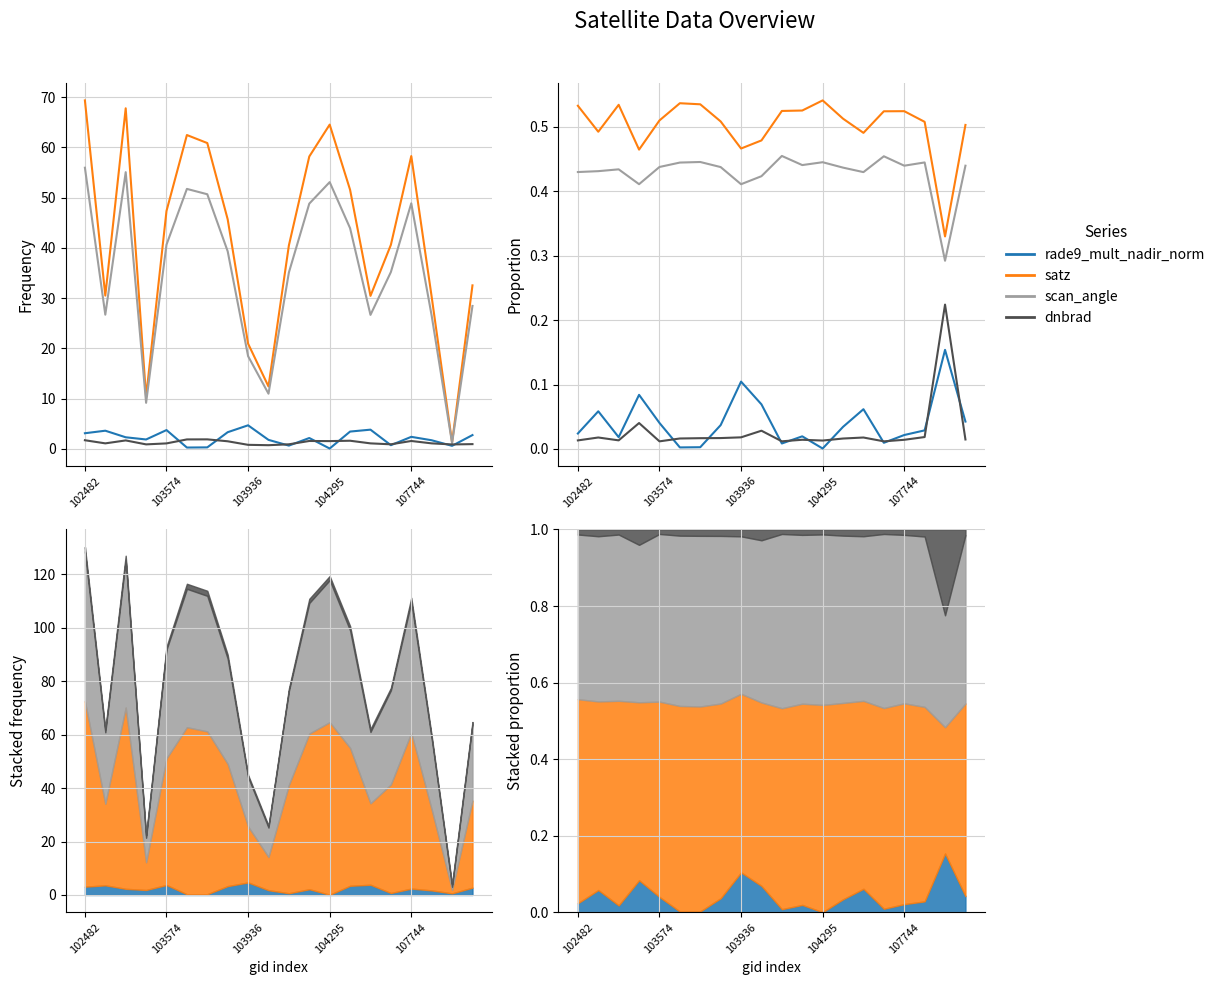

True or false: scan_angle and rade9_mult_nadir_norm cross at least once.

False